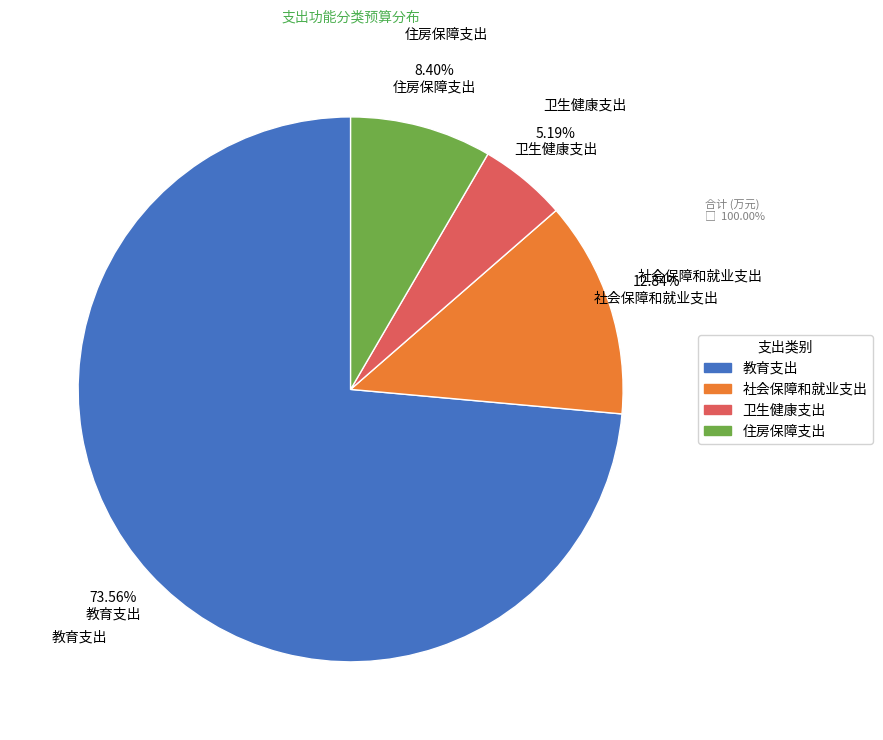

To the nearest percent, what is the combined percentage of 社会保障和就业支出 and 住房保障支出?

21%